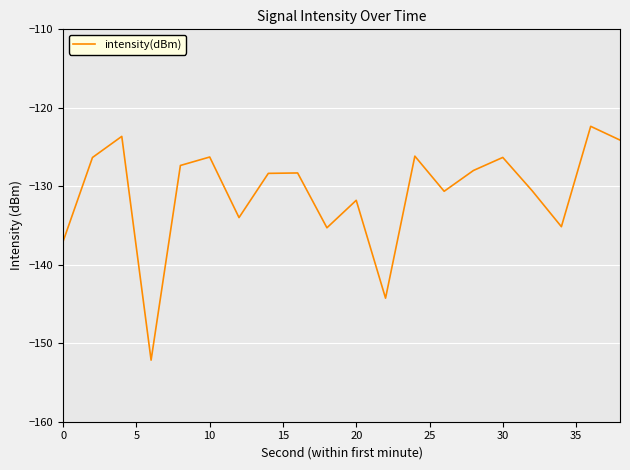

What is the maximum value shown in the chart?

-122.4